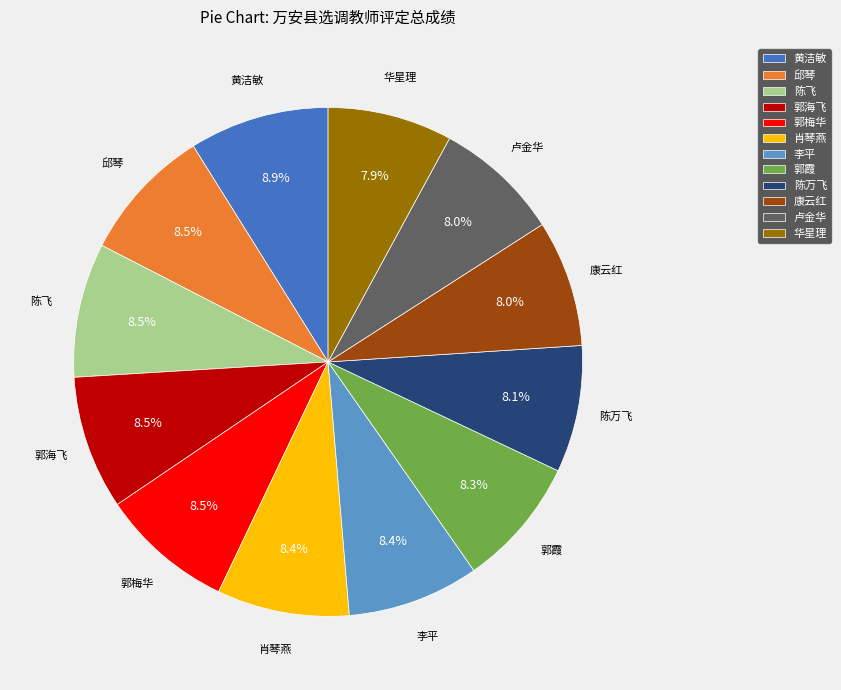

Count the number of slices in the pie.

12